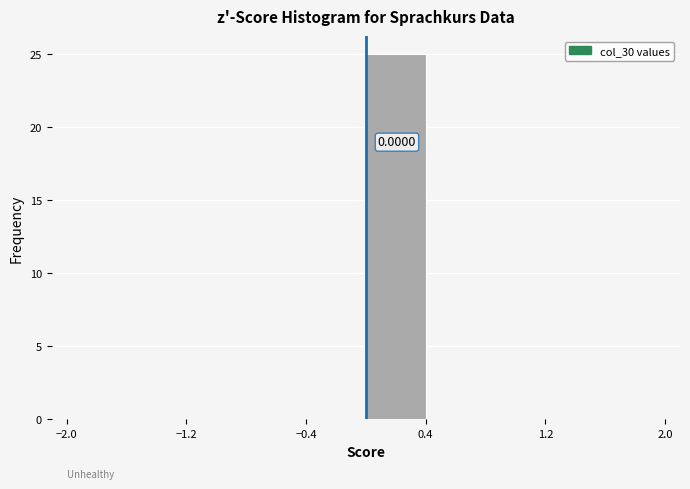

Over which range of the x-axis is the bar tallest?

0.0 to 0.4